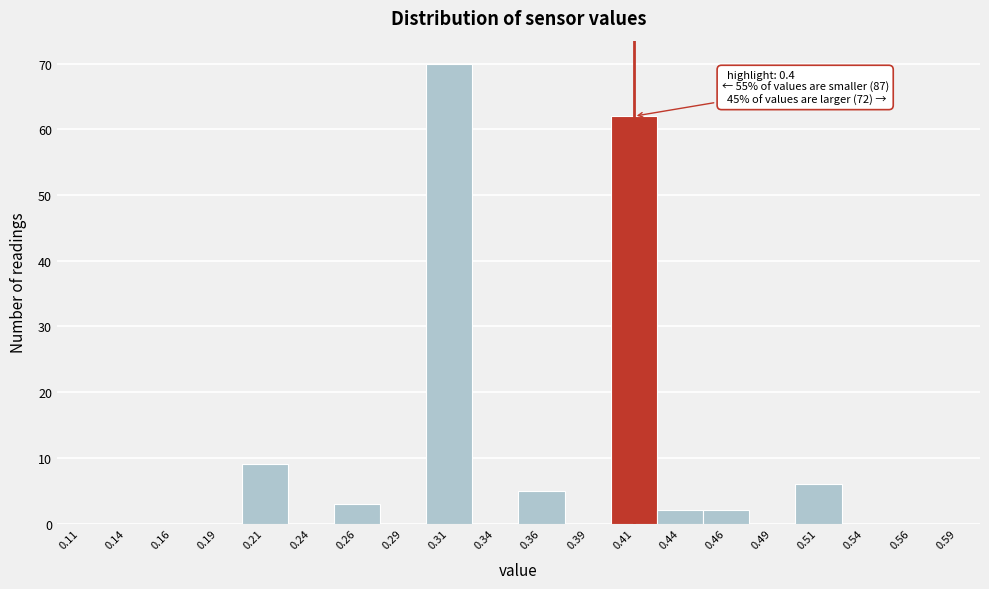

Over which range of the x-axis is the bar tallest?

0.300 to 0.325